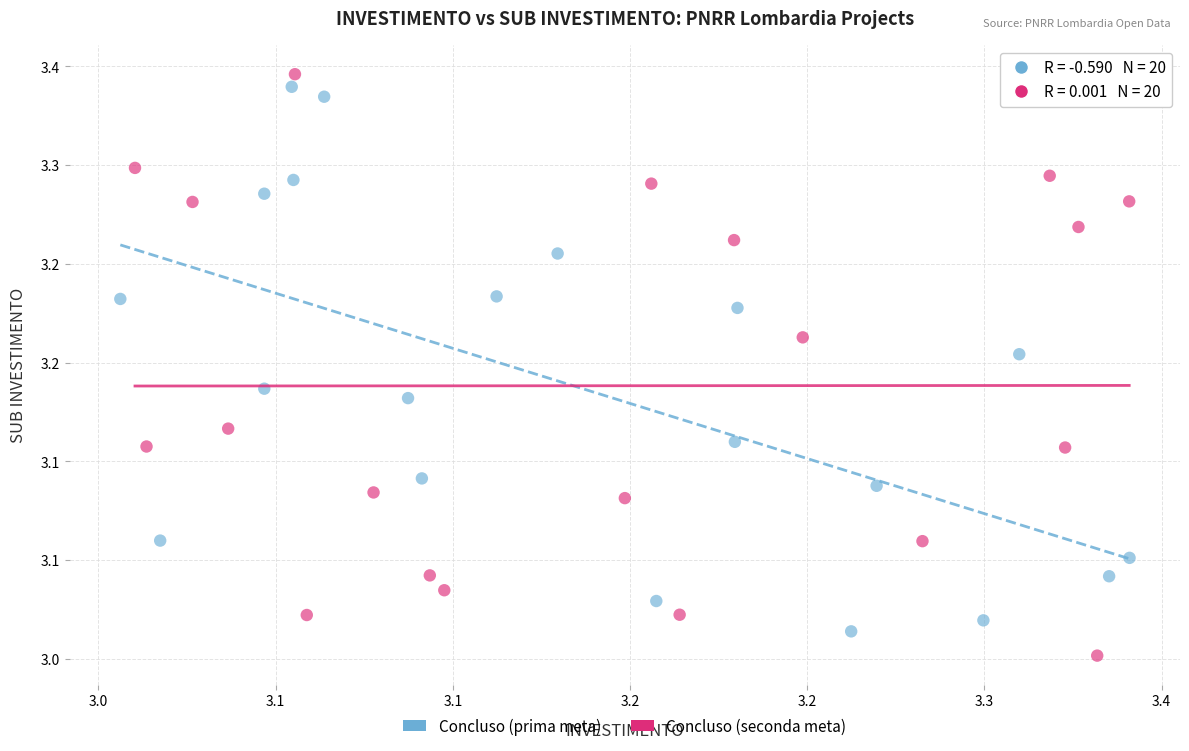

Which series has the largest Y range (max minus min)?

Concluso (seconda meta)